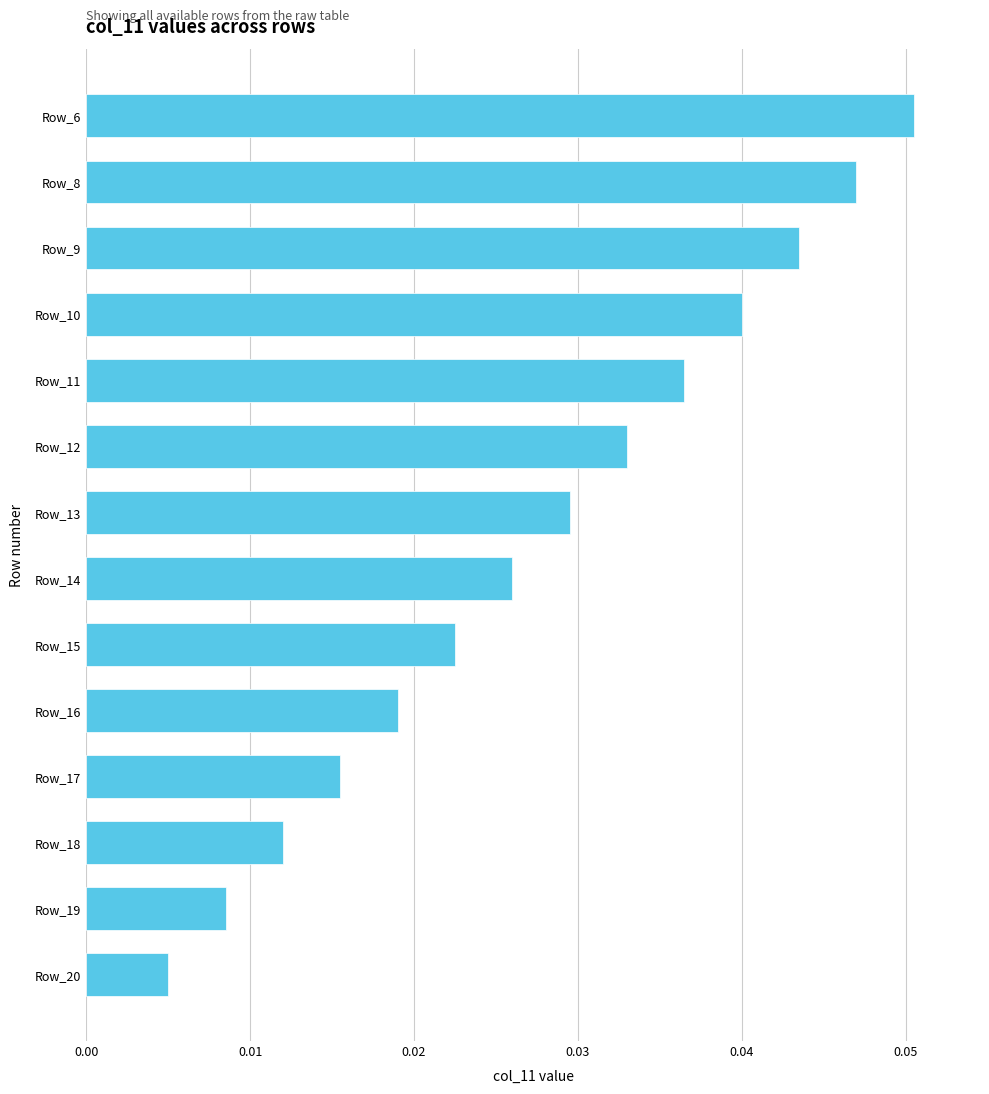

How many categories are shown in the chart?

14